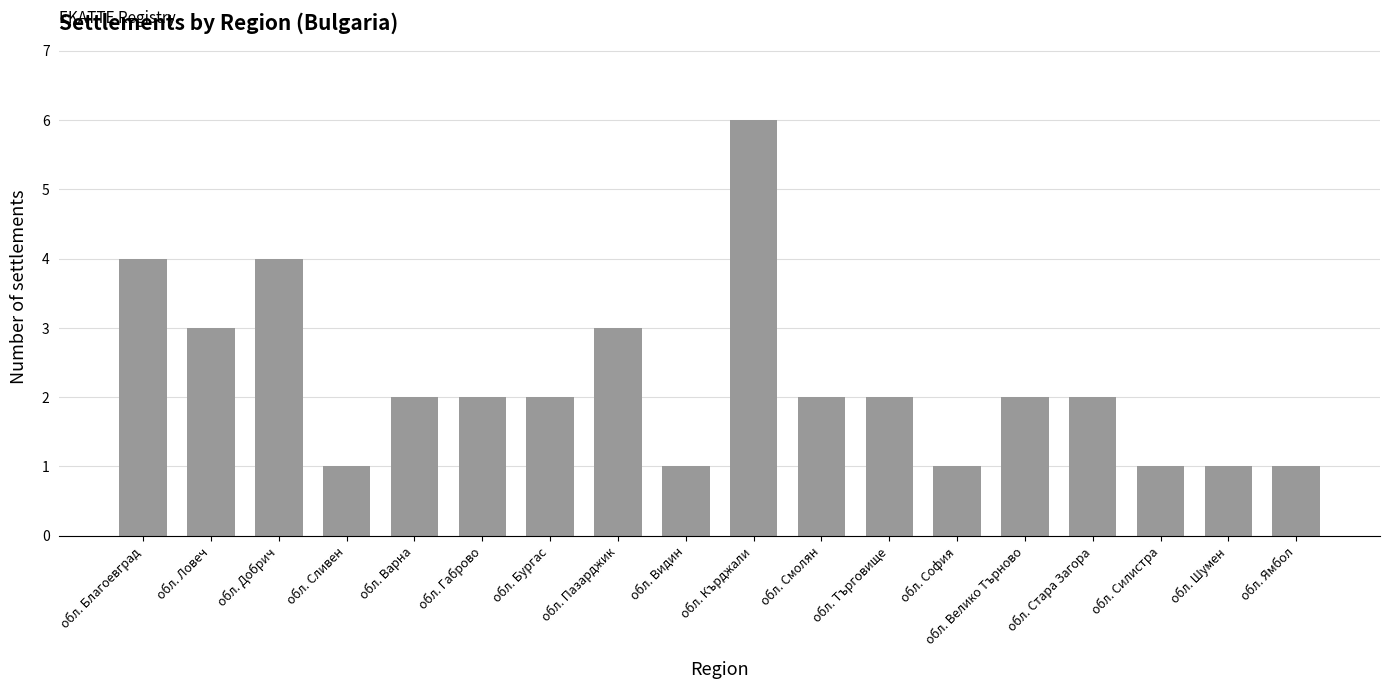

Reading left to right, what are all the values shown in this chart?

обл. Благоевград=4	обл. Ловеч=3	обл. Добрич=4	обл. Сливен=1	обл. Варна=2	обл. Габрово=2	обл. Бургас=2	обл. Пазарджик=3	обл. Видин=1	обл. Кърджали=6	обл. Смолян=2	обл. Търговище=2	обл. София=1	обл. Велико Търново=2	обл. Стара Загора=2	обл. Силистра=1	обл. Шумен=1	обл. Ямбол=1